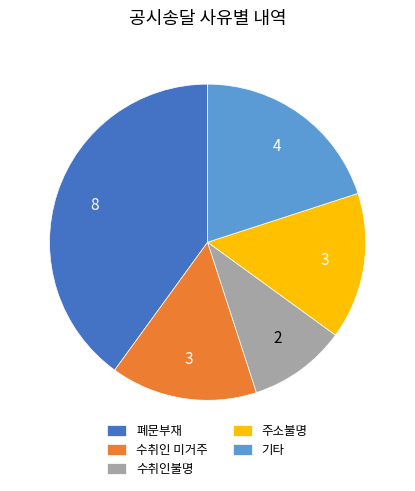

Between 주소불명 and 기타, which is larger?

기타